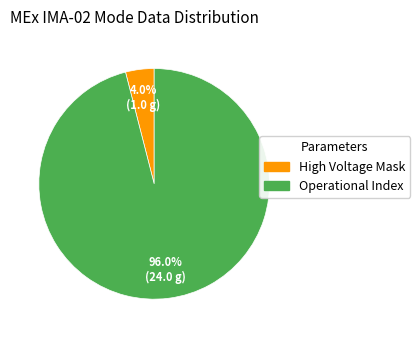

How many segments does this pie chart have?

2